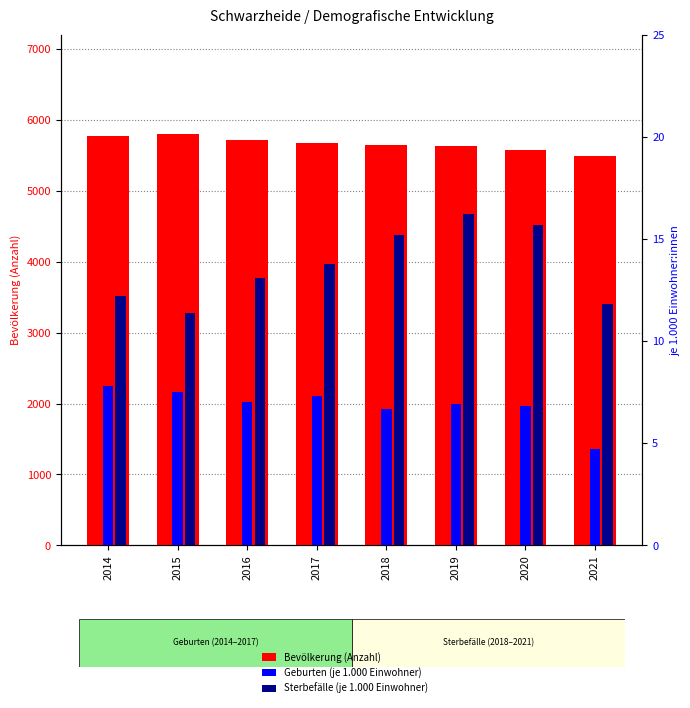

Between 2019 and 2017, which is larger?

2017